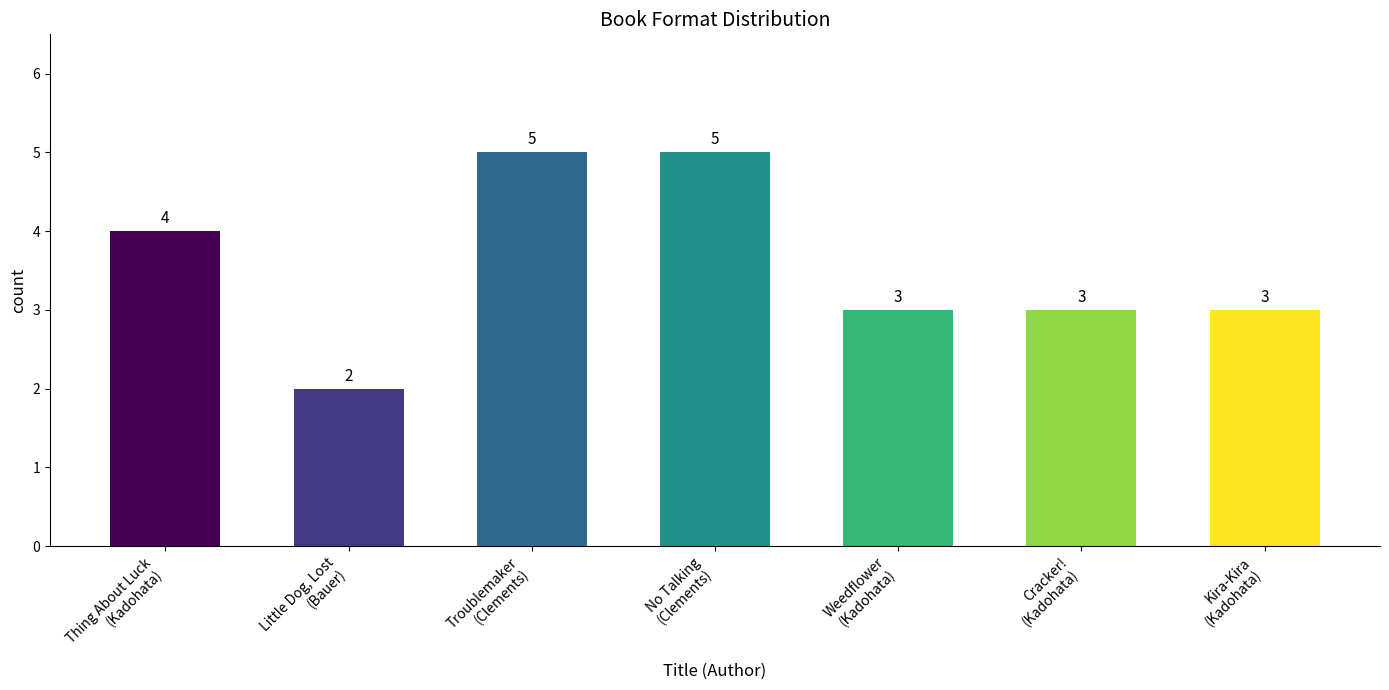

How many values are between 3 and 5?

6